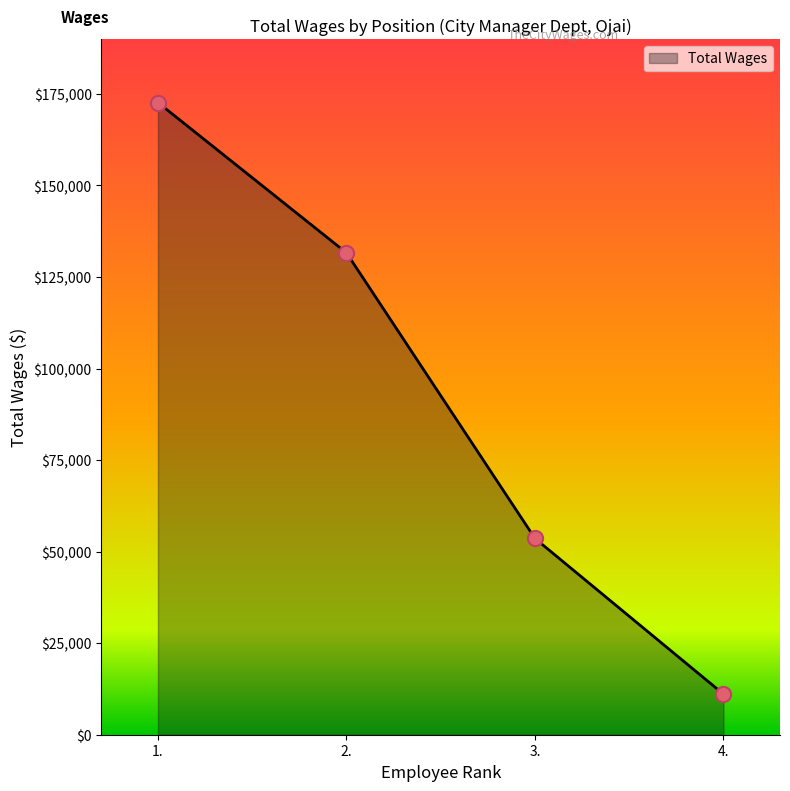

What is the change in value from 3. to 4.?

-42526